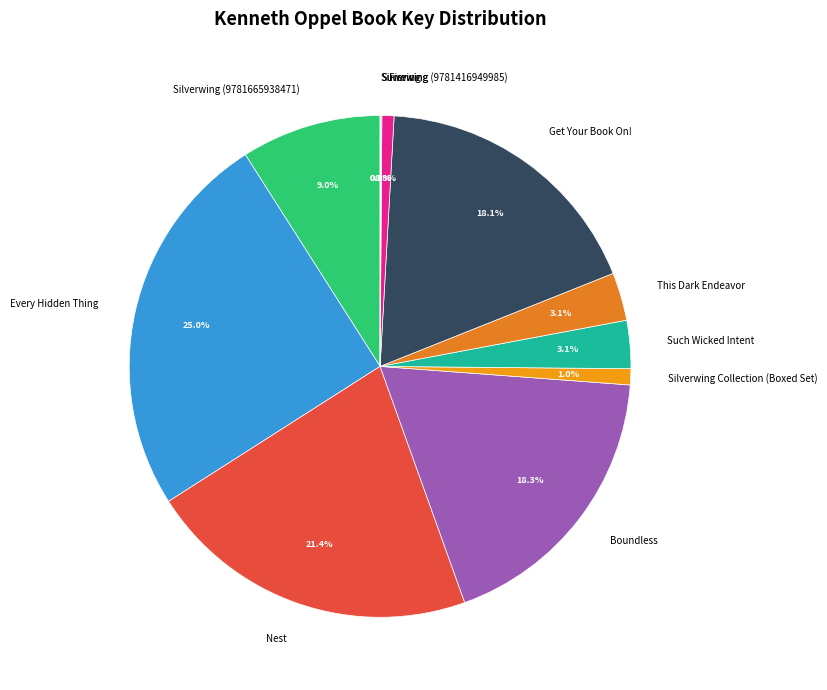

To the nearest percent, what percentage of the pie is Such Wicked Intent?

3%